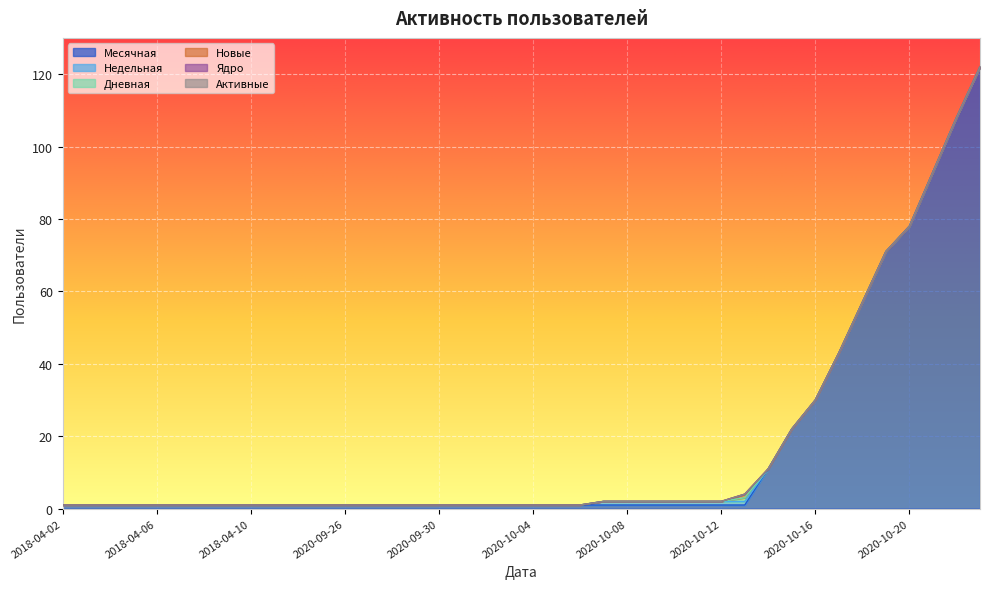

True or false: Новые and Недельная intersect in this chart.

False